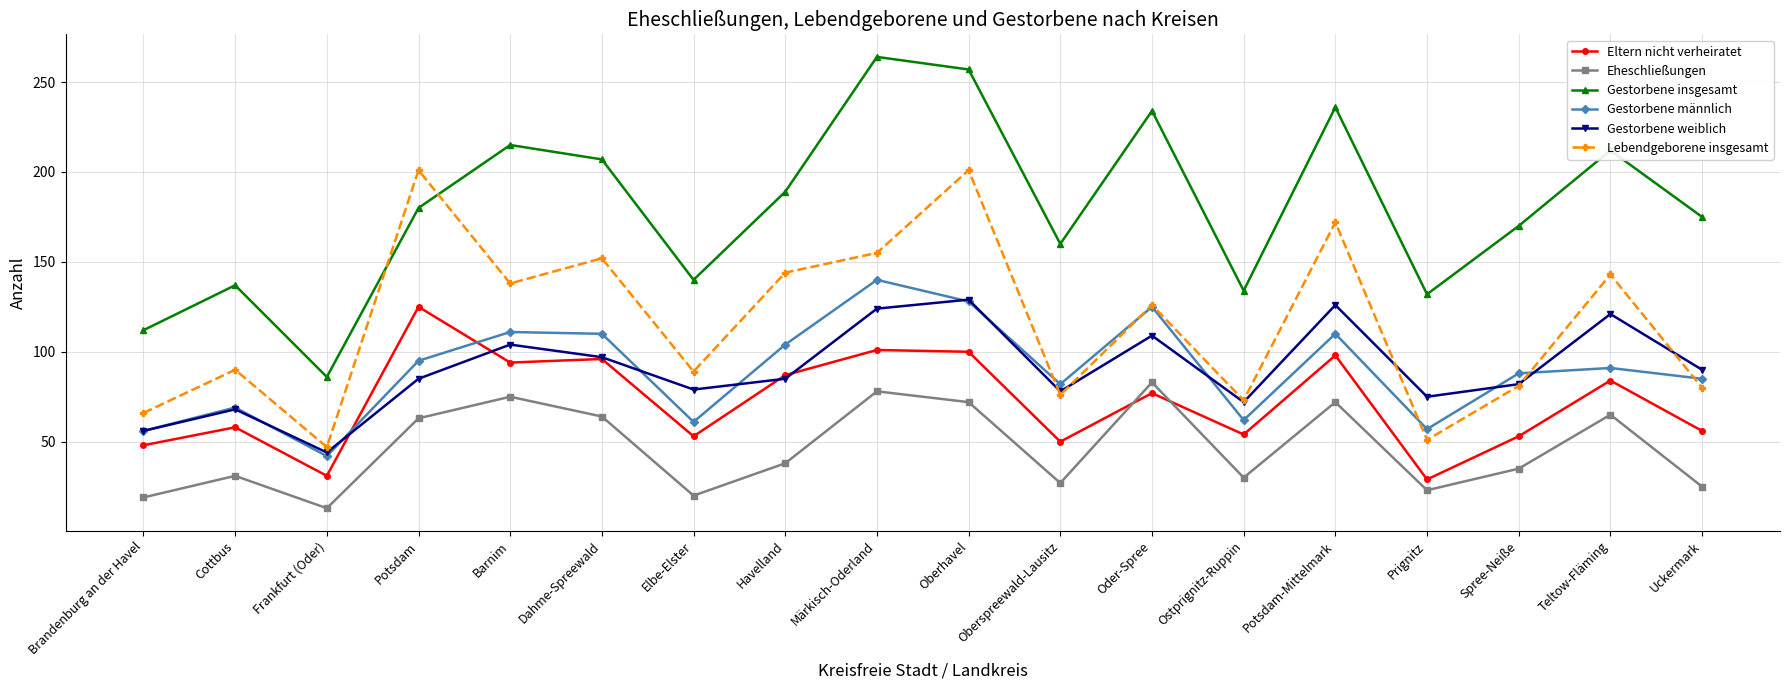

The Gestorbene insgesamt series shows 202 at Elbe-Elster. True or false?

False